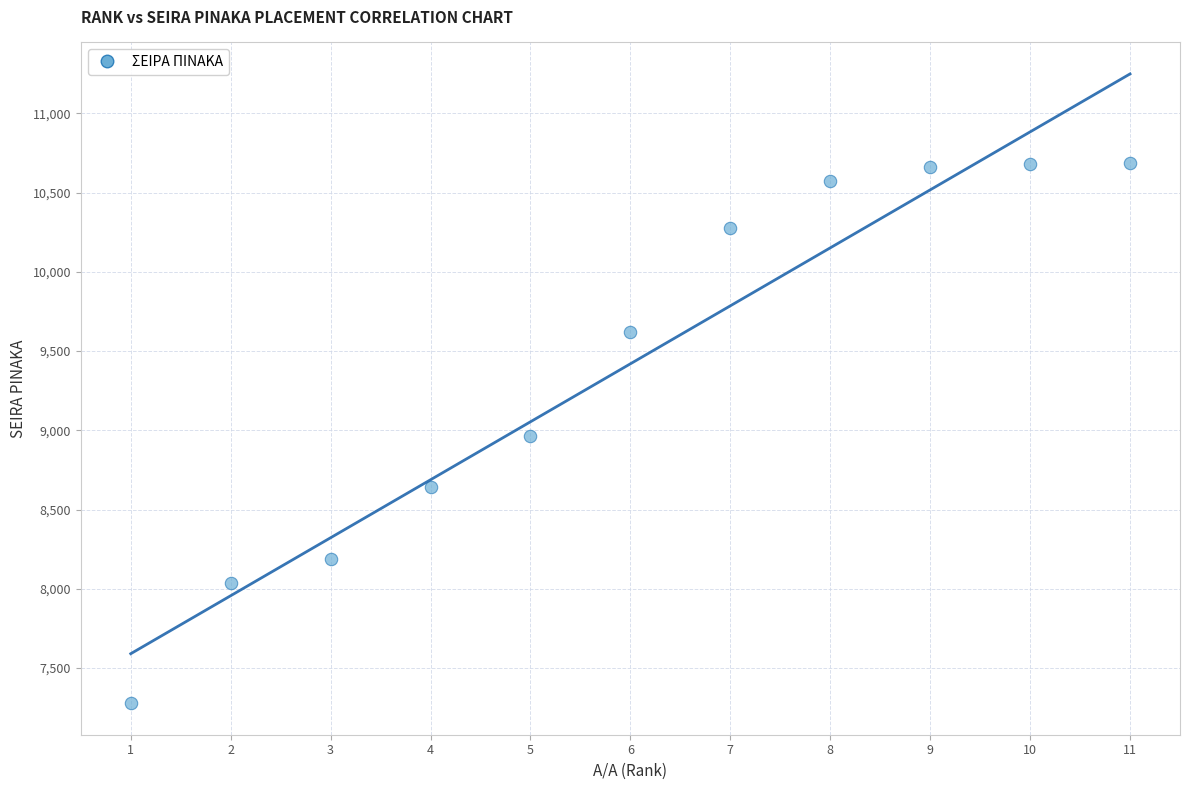

What is the range of Y values (max minus min)?

3412